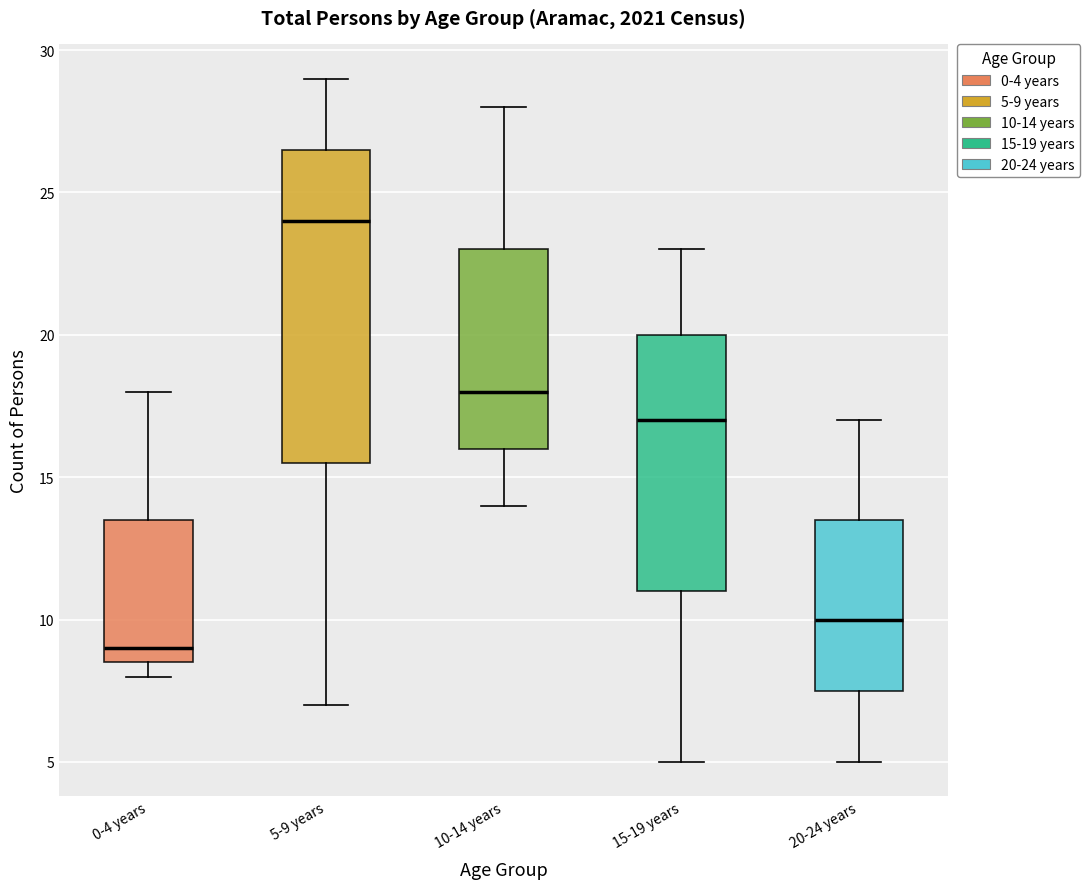

Reading left to right, read every box against the y-axis: the position of its median line, the range the box covers, and the ends of its whiskers. The values are not printed on the chart, so give them approximately, as read against the axis.

0-4 years: median 9.0, box 8.5 to 13.5, whiskers 8.0 to 18.0
5-9 years: median 24.0, box 15.5 to 26.5, whiskers 7.0 to 29.0
10-14 years: median 18.0, box 16.0 to 23.0, whiskers 14.0 to 28.0
15-19 years: median 17.0, box 11.0 to 20.0, whiskers 5.0 to 23.0
20-24 years: median 10.0, box 7.5 to 13.5, whiskers 5.0 to 17.0